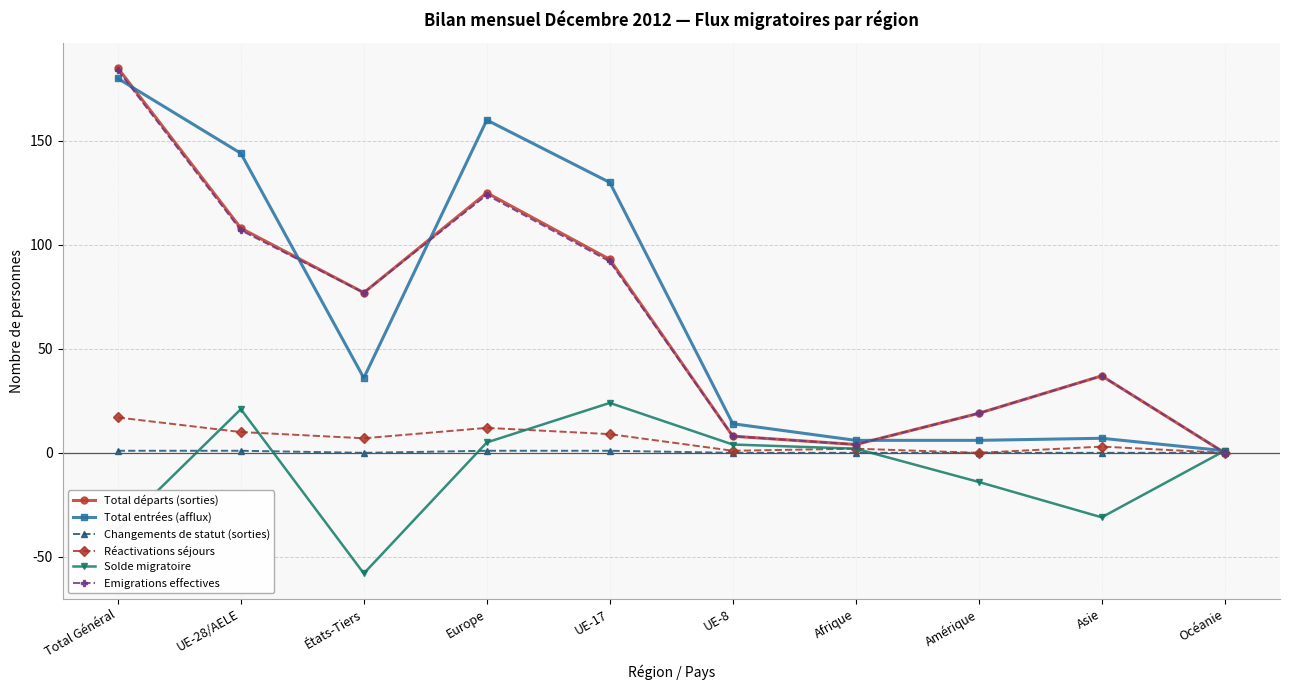

True or false: Total départs (sorties) has more than 0 points higher than both neighbors.

True